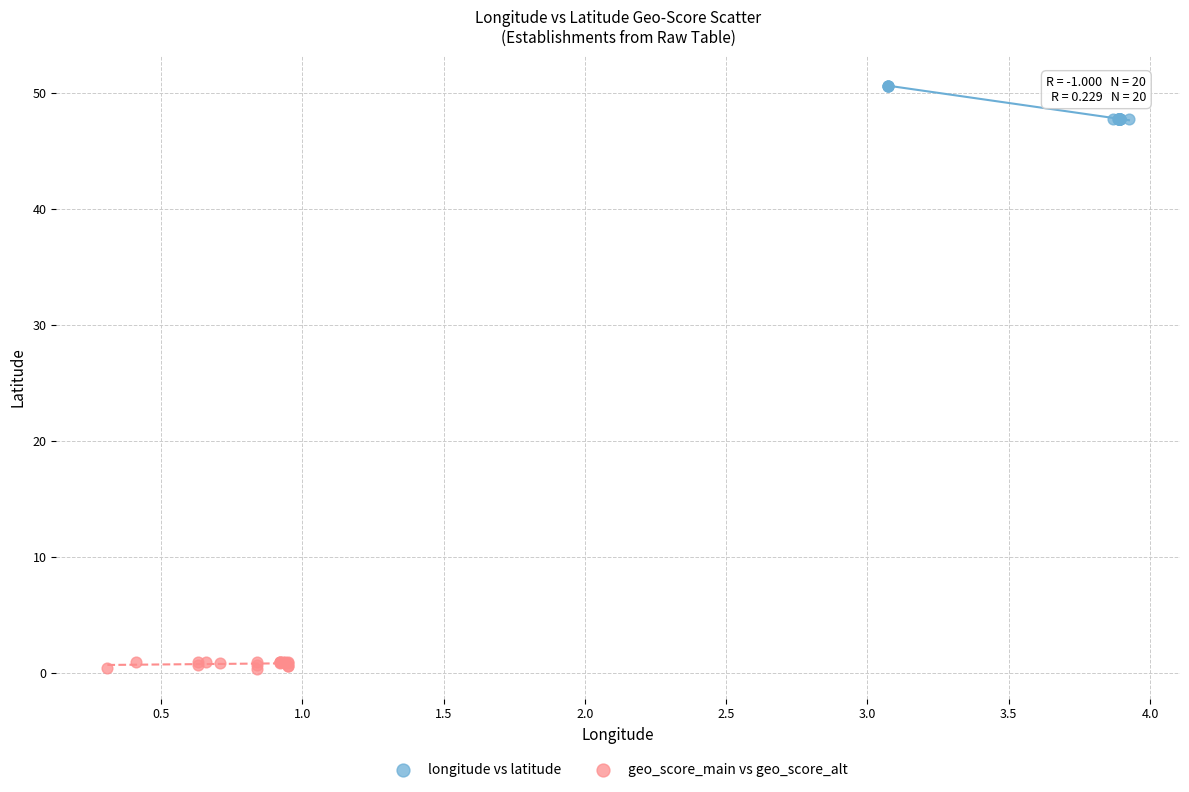

Which series reaches the minimum Y coordinate?

geo_score_main vs geo_score_alt